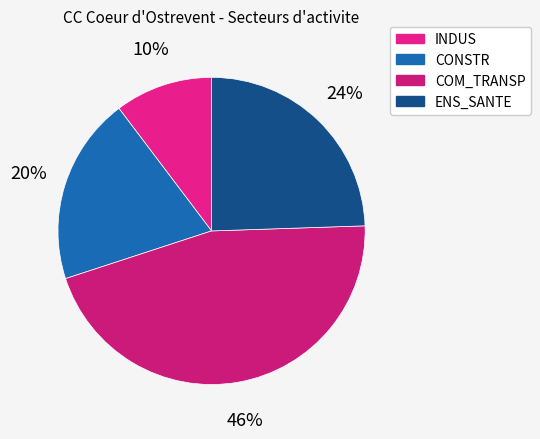

How many segments does this pie chart have?

4